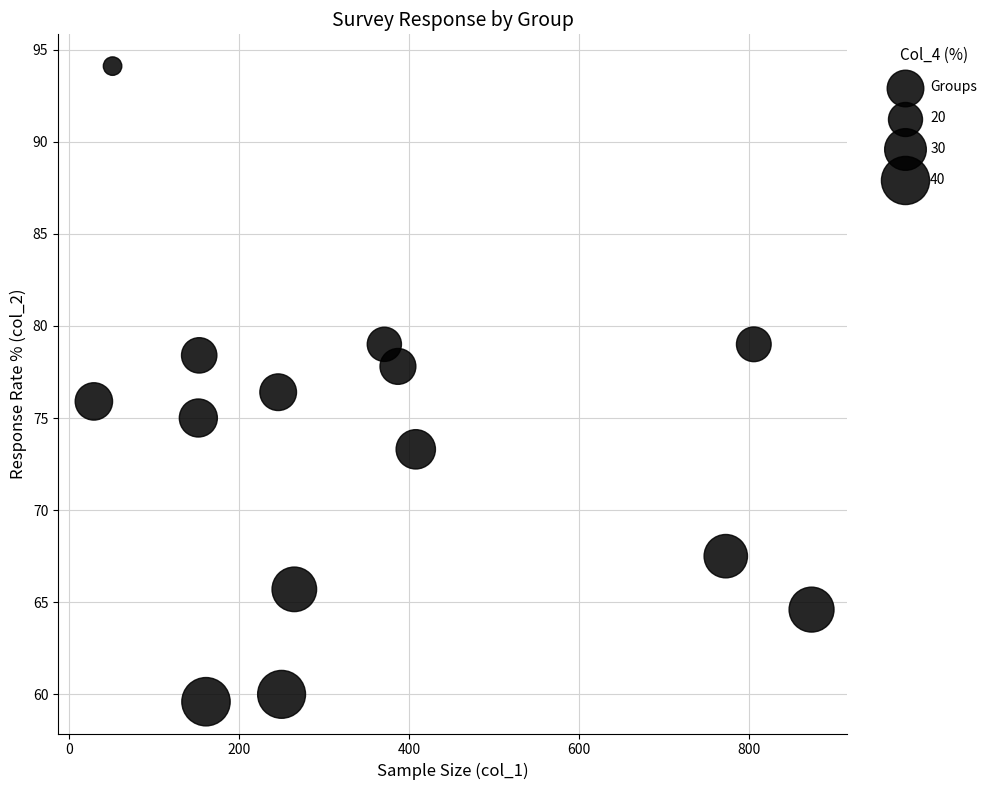

What is the range of Y values (max minus min)?

34.5